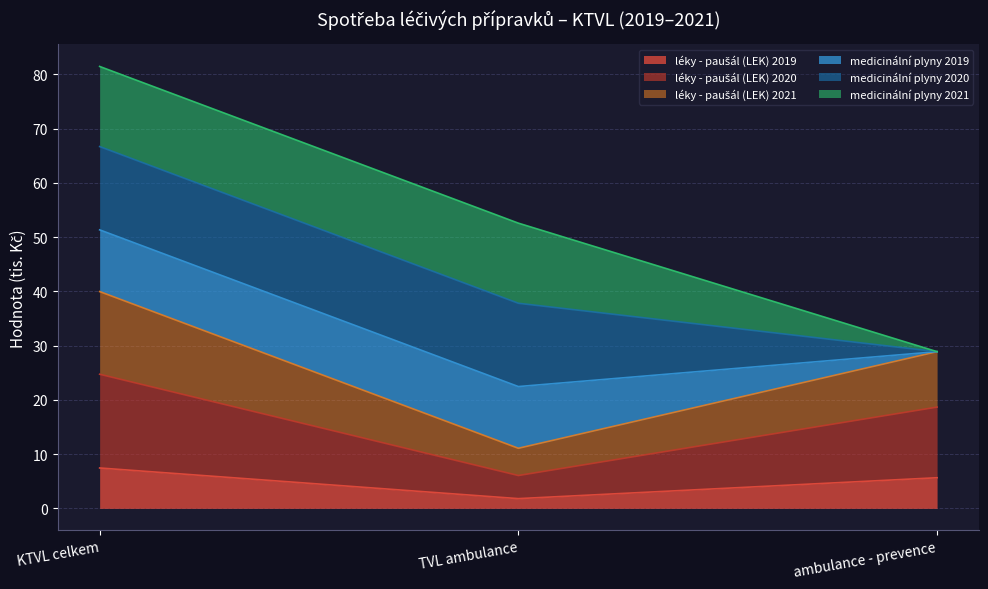

What is the total value across all series at KTVL celkem?

81.4